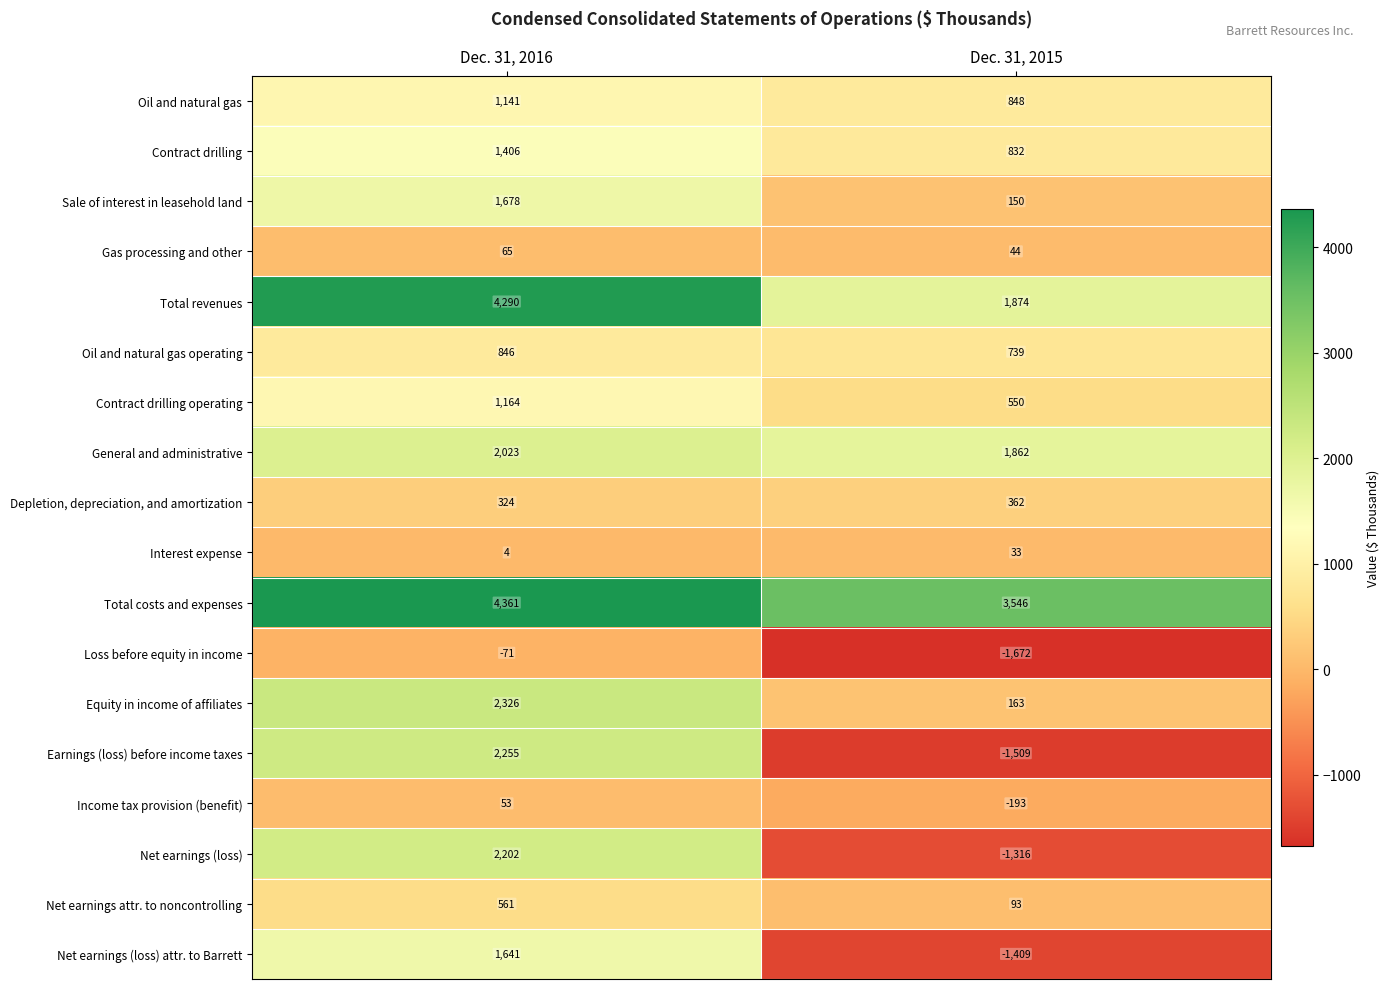

The value of Income tax provision (benefit) at Dec. 31, 2015 is -102. True or false?

False